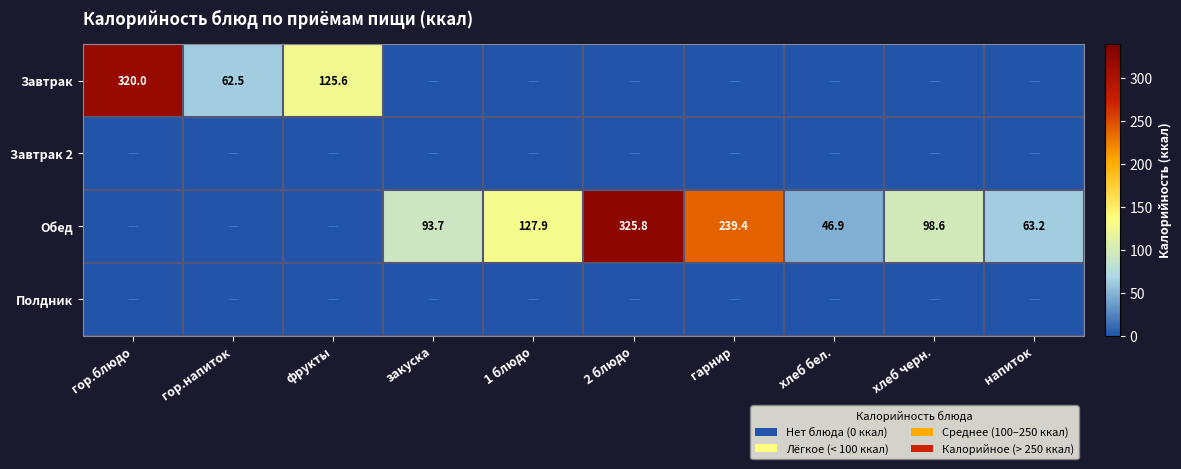

Is it true that Завтрак equals 23.5 at гор.напиток?

False